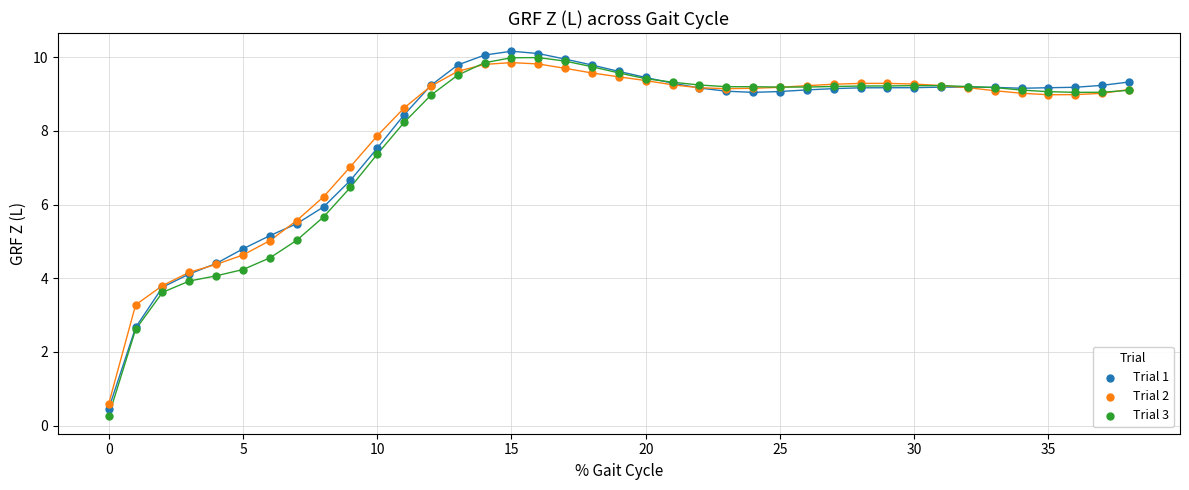

What are all the series names shown in the legend?

Trial 1, Trial 2, Trial 3